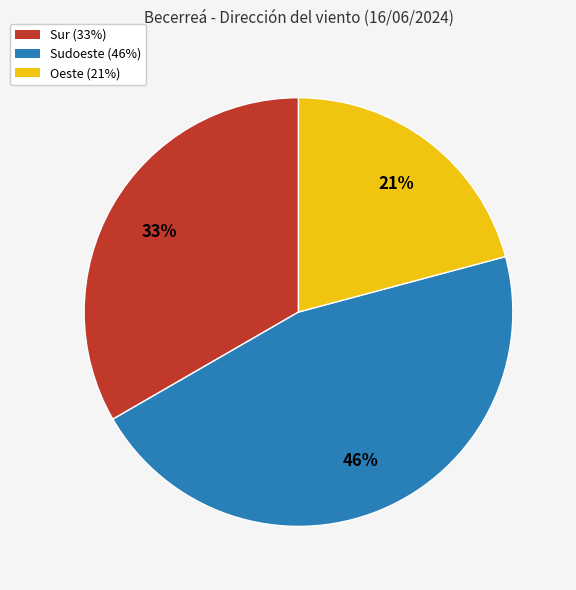

To the nearest percent, what is the difference between the largest and smallest slice percentages?

25%